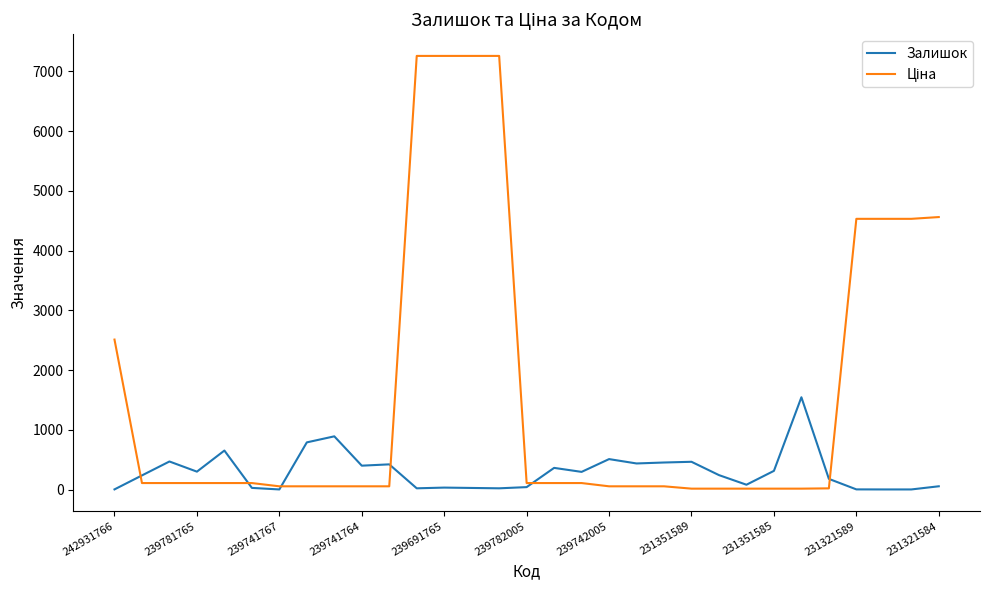

What is the maximum value shown in the chart?

7258.9